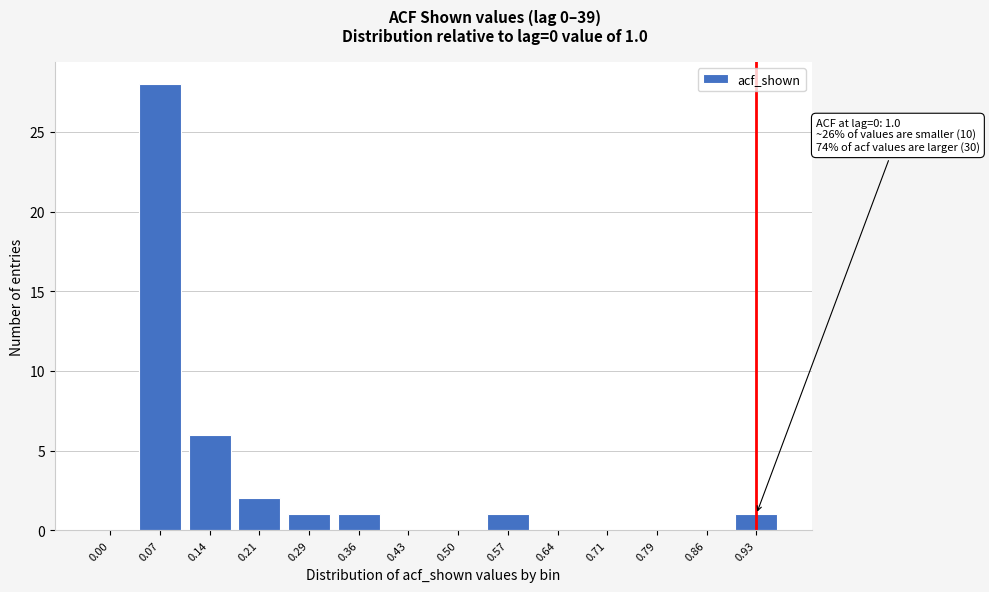

Reading left to right, list all the values displayed in this chart.

0.00=0	0.07=28	0.14=6	0.21=2	0.29=1	0.36=1	0.43=0	0.50=0	0.57=1	0.64=0	0.71=0	0.79=0	0.86=0	0.93=1